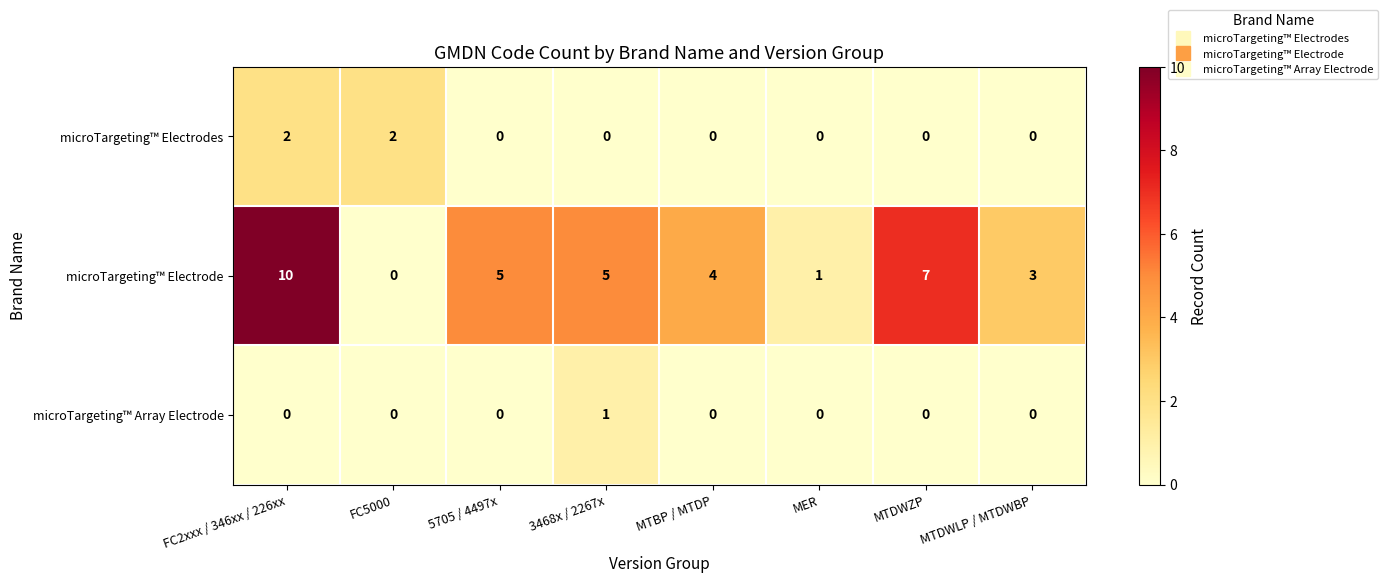

Which series has the largest range (max minus min)?

microTargeting™ Electrode